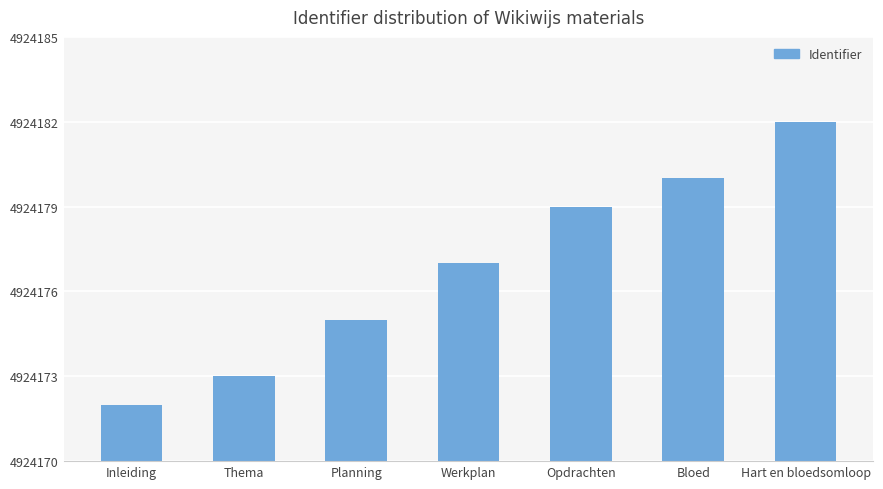

Rank the categories by value from highest to lowest.

Hart en bloedsomloop, Bloed, Opdrachten, Werkplan, Planning, Thema, Inleiding